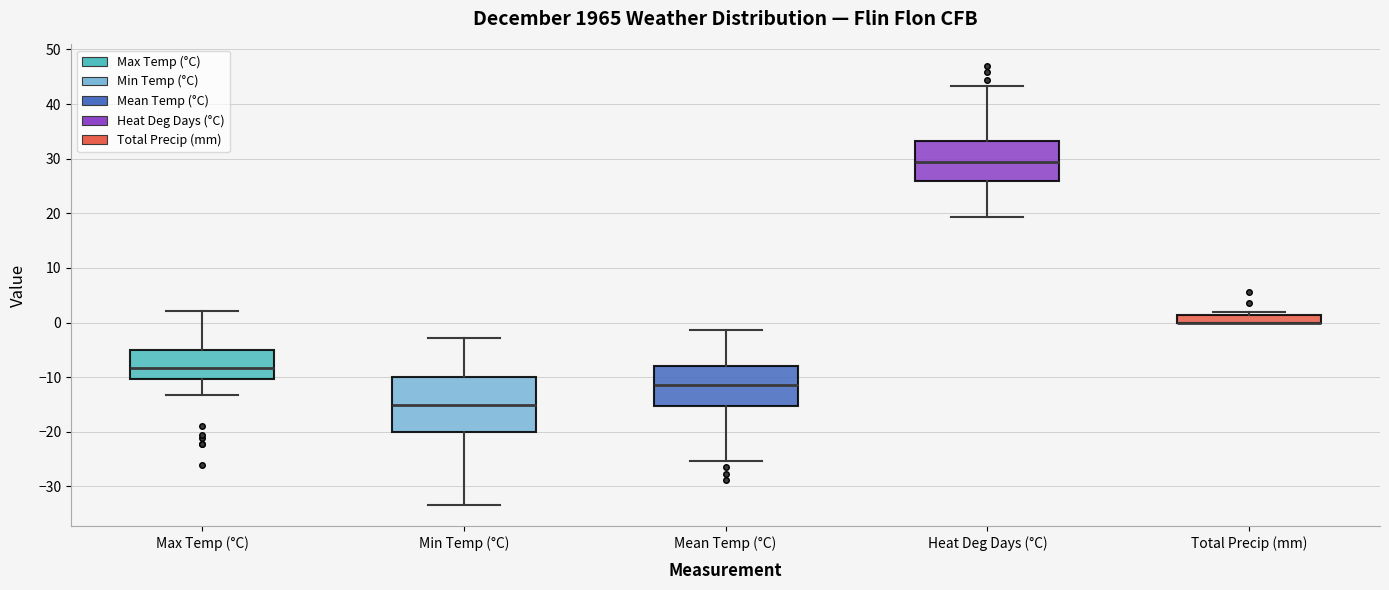

Where is the upper edge of the box for Min Temp (°C) on the y-axis? The values are not printed on the chart, so give them approximately, as read against the axis.

-10